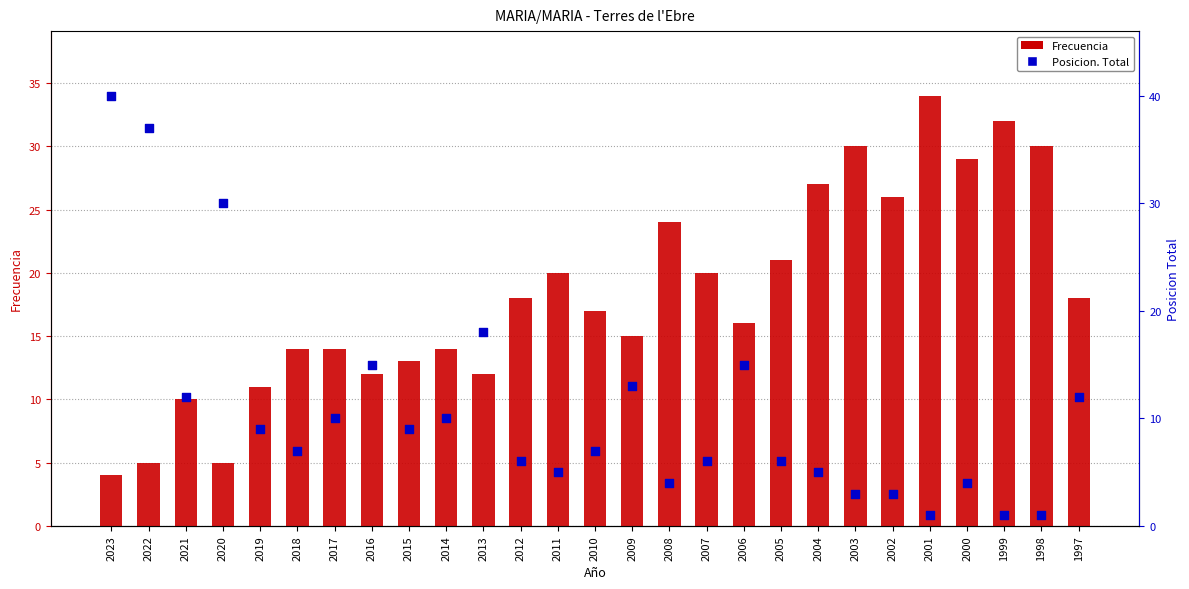

What are all the series names shown in the legend?

Frecuencia, Posicion. Total